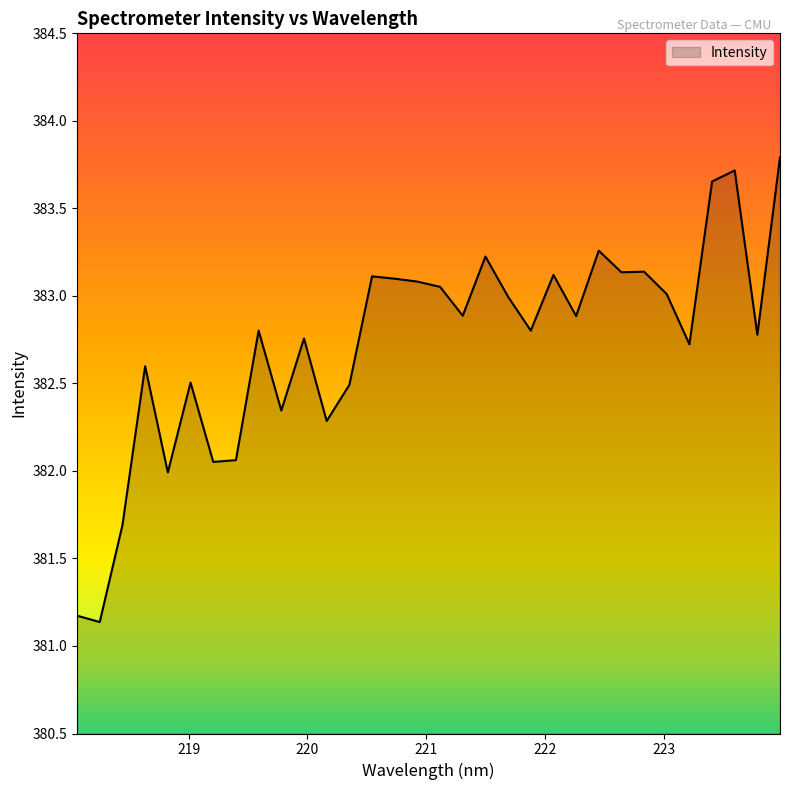

What is the minimum value shown in the chart?

381.1